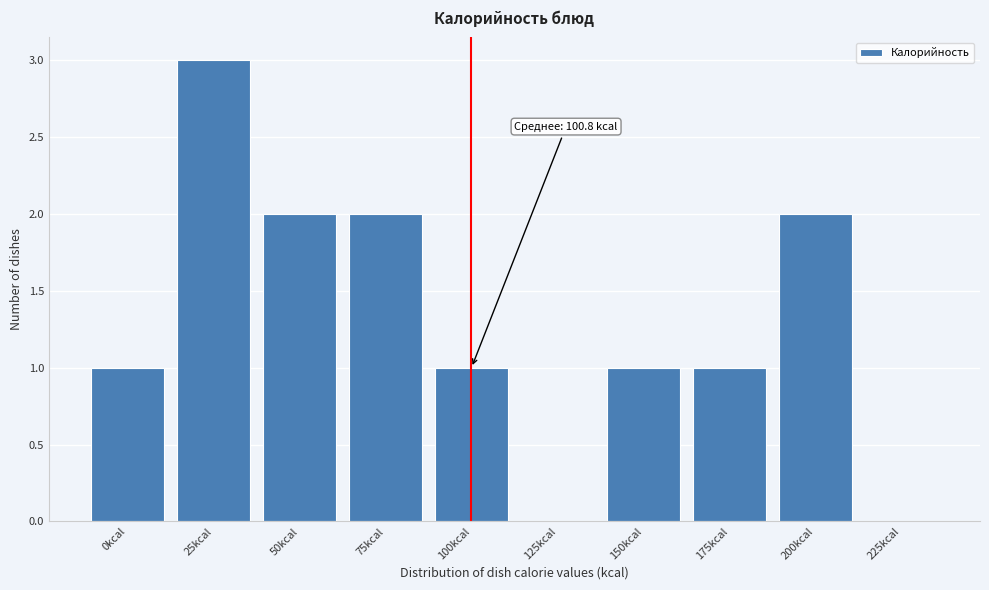

Reading left to right, extract all data points from this chart.

0kcal=1	25kcal=3	50kcal=2	75kcal=2	100kcal=1	125kcal=0	150kcal=1	175kcal=1	200kcal=2	225kcal=0